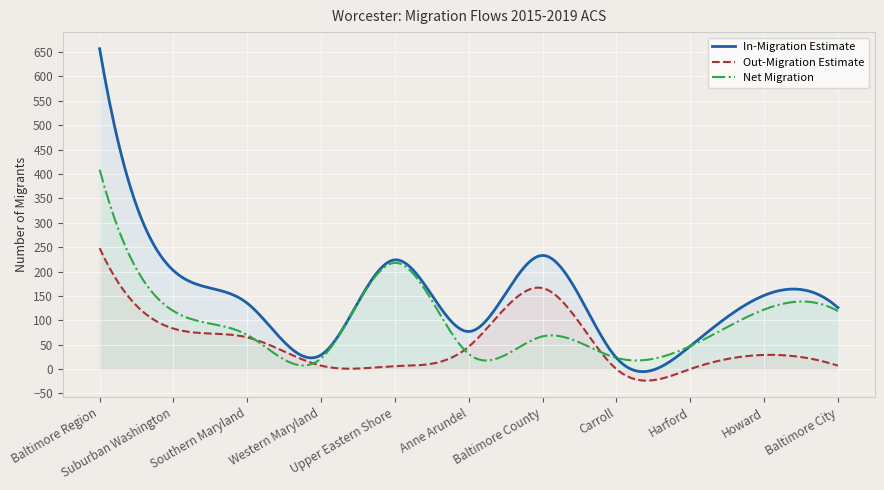

What is the difference between the highest and lowest values at Baltimore Region?

409.0